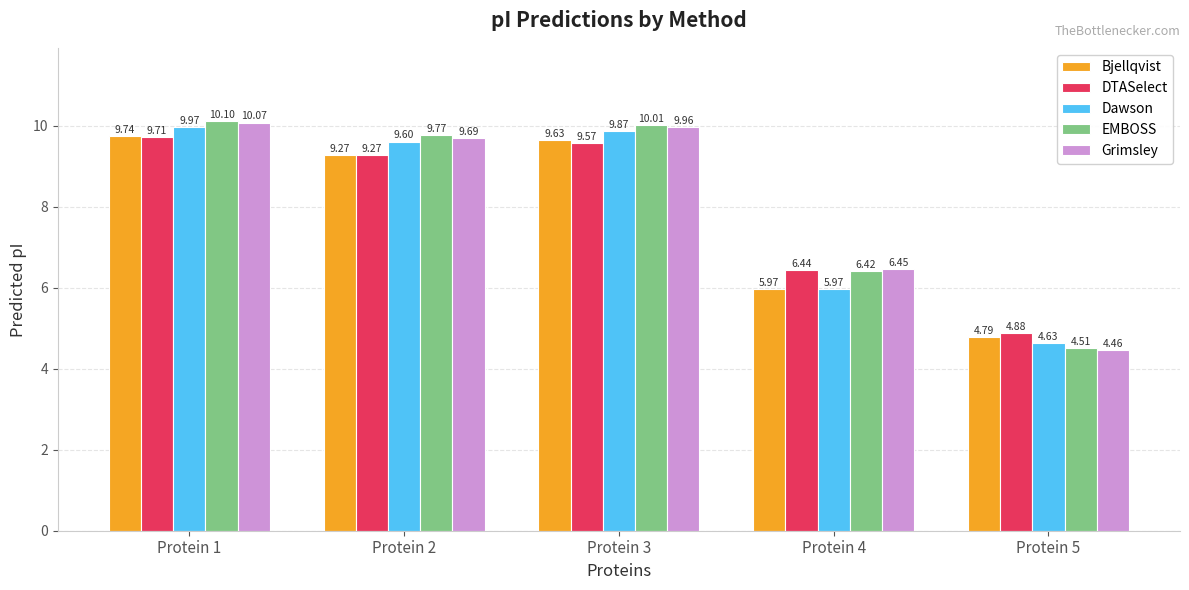

What are all the series names shown in the legend?

Bjellqvist, DTASelect, Dawson, EMBOSS, Grimsley